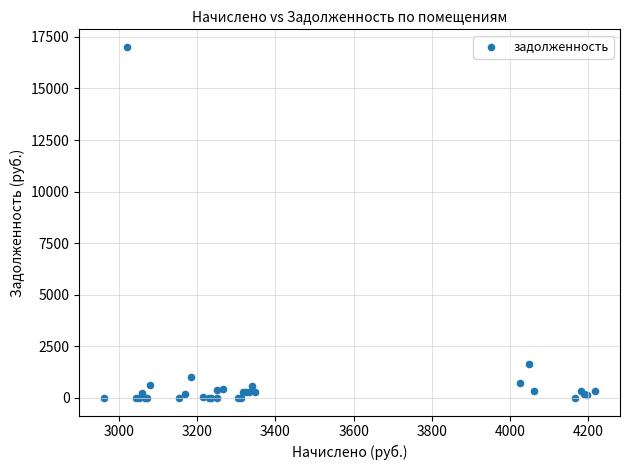

What Y value in the scatter plot is closest to 8508?

1643.4